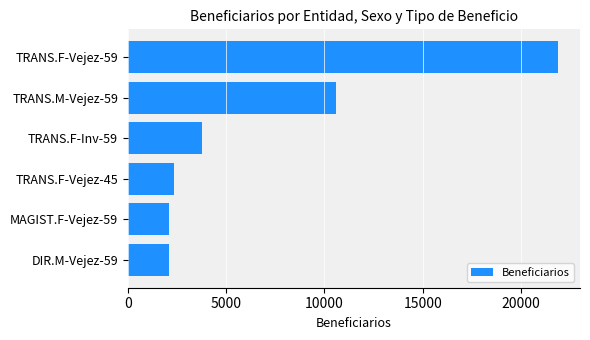

What is the change in value from TRANS.M-Vejez-59 to DIR.M-Vejez-59?

-8500